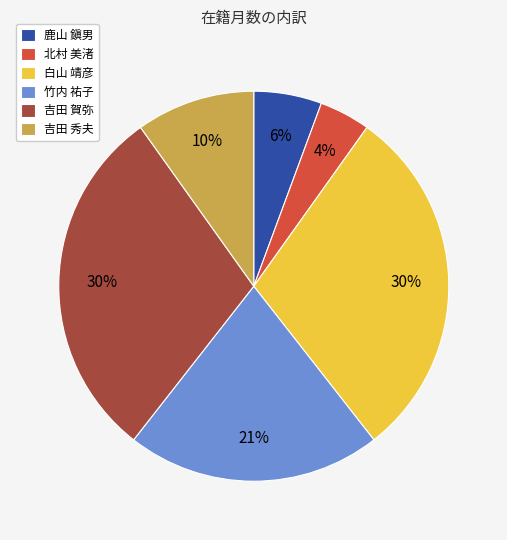

Is there any slice that represents more than half of the pie?

No